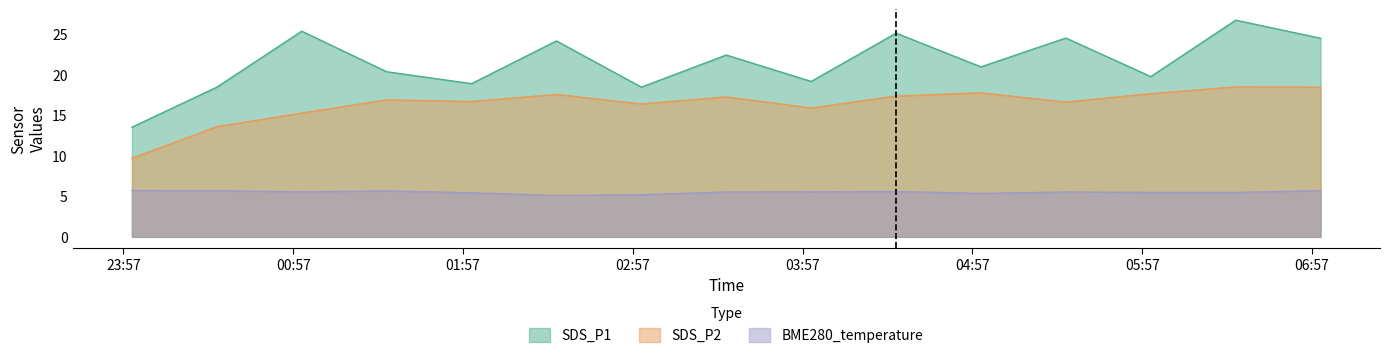

The SDS_P1 series shows 32.9 at 2021/01/19 05:30. True or false?

False